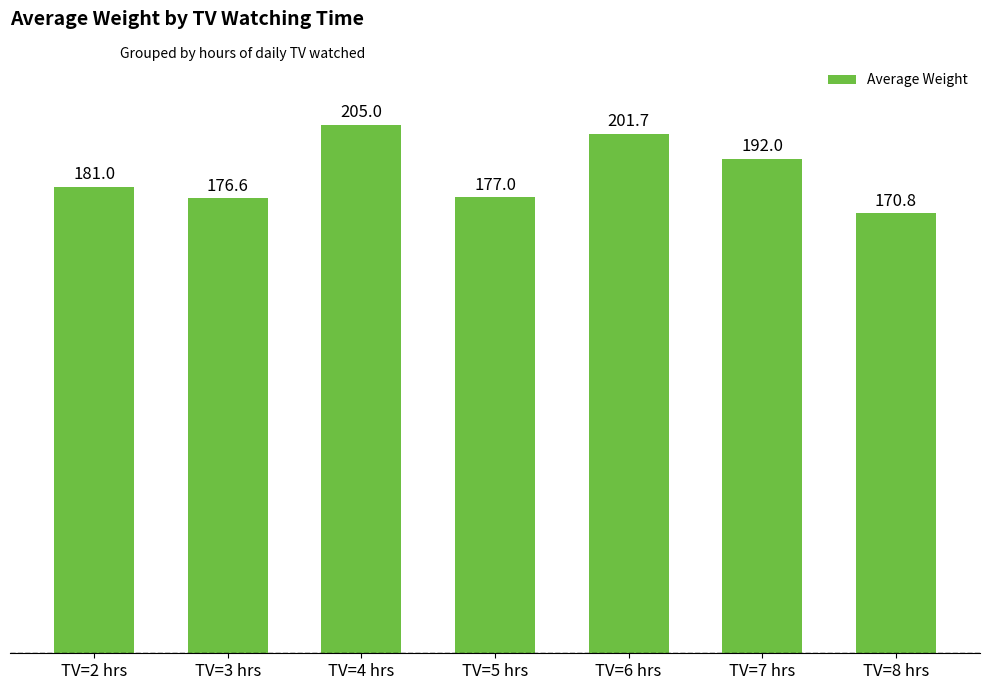

Rank the categories by value from lowest to highest.

TV=8 hrs, TV=3 hrs, TV=5 hrs, TV=2 hrs, TV=7 hrs, TV=6 hrs, TV=4 hrs